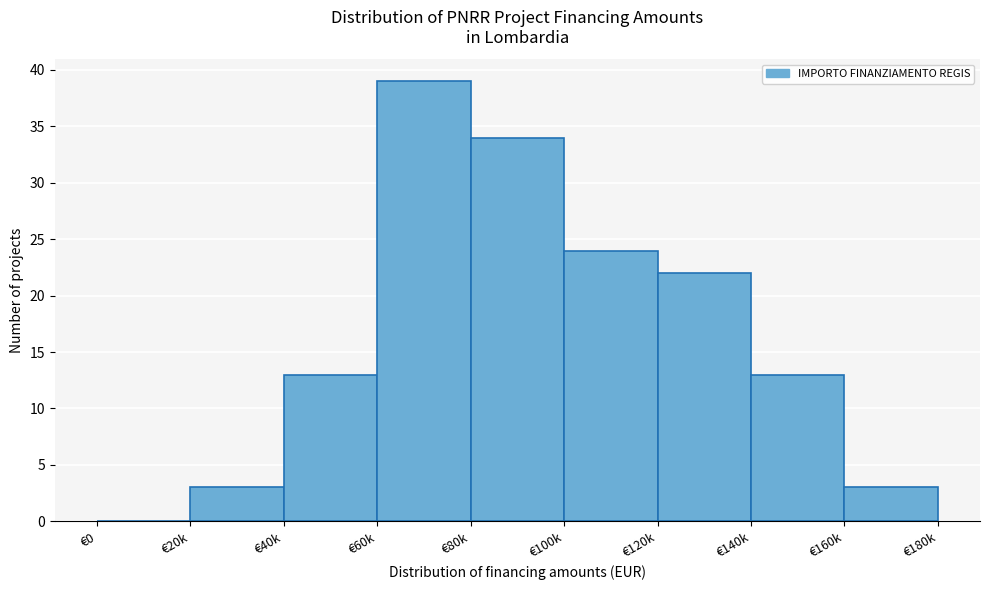

Reading left to right, list all the values displayed in this chart.

€0=0	€20k=3	€40k=13	€60k=39	€80k=34	€100k=24	€120k=22	€140k=13	€160k=3